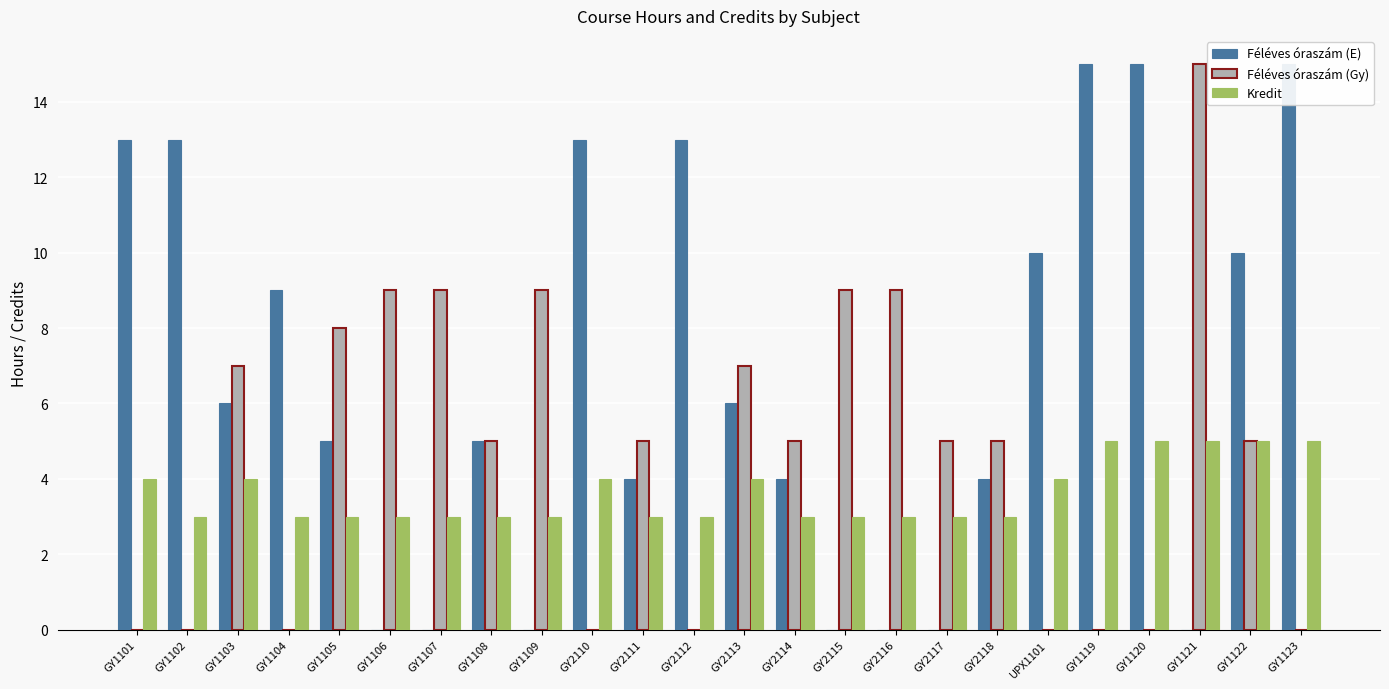

List the series in order of their overall mean, highest first.

Féléves óraszám (E), Féléves óraszám (Gy), Kredit